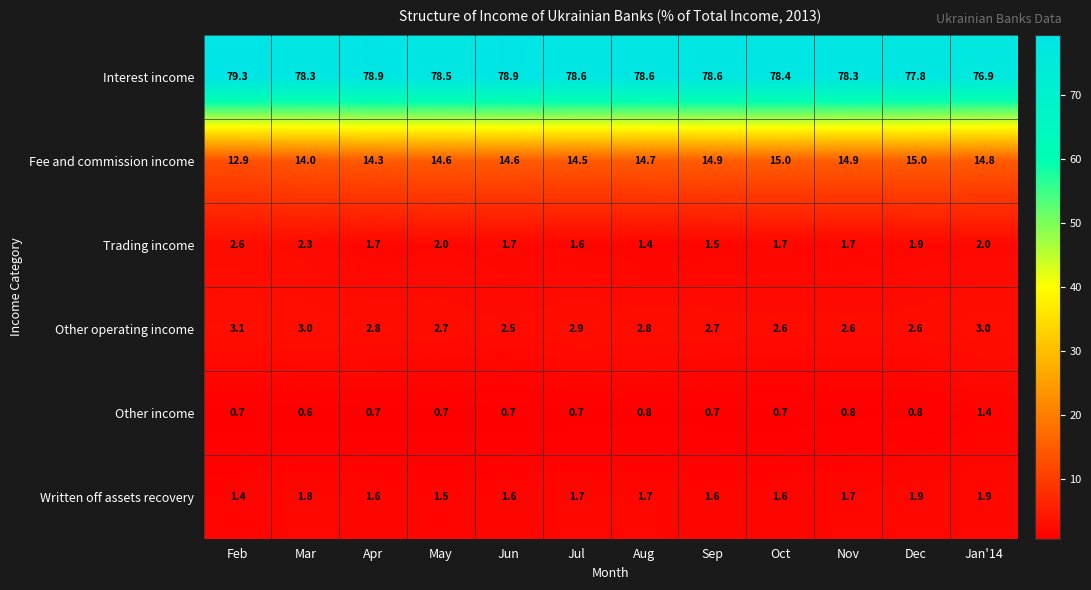

The value of Trading income at May is 2.0. True or false?

True